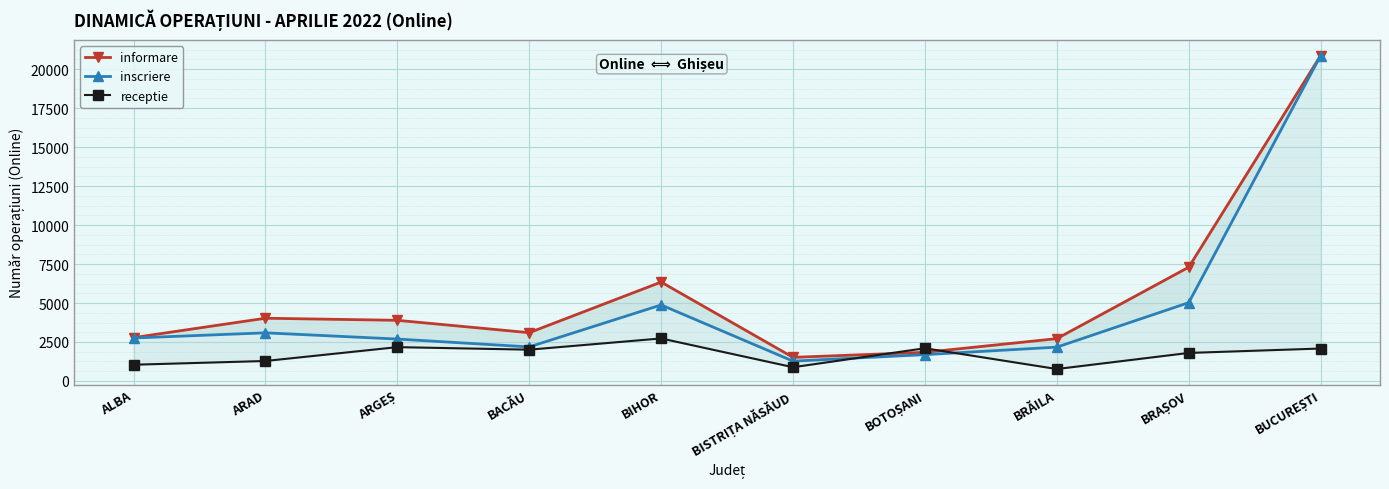

What is the total value across all series at ALBA?

6579